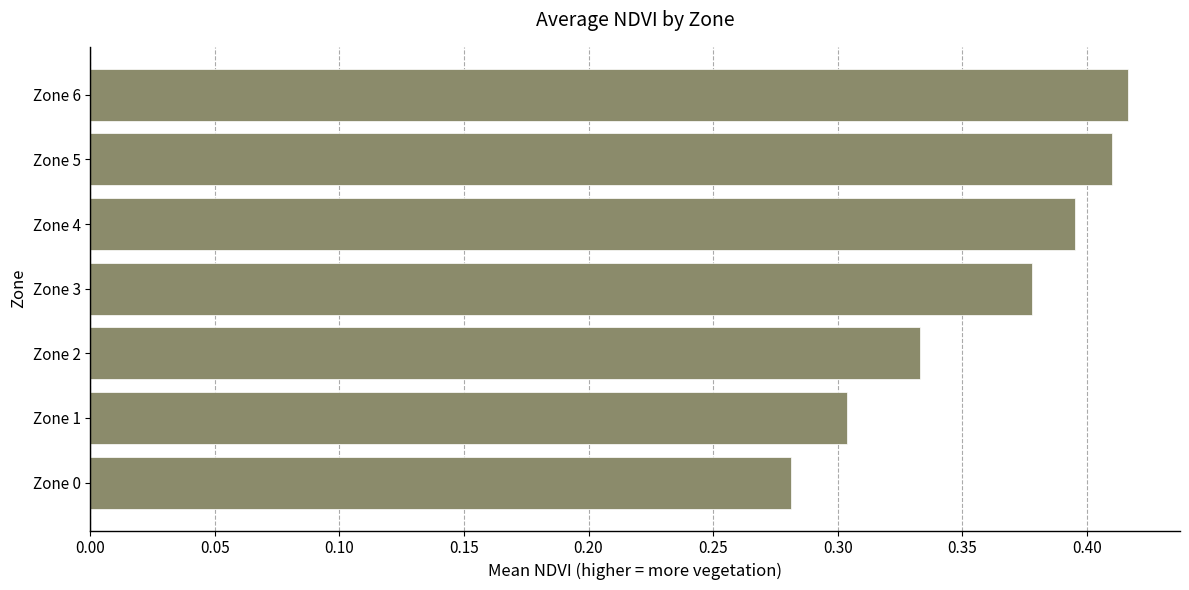

Which has a higher value, Zone 4 or Zone 0?

Zone 4